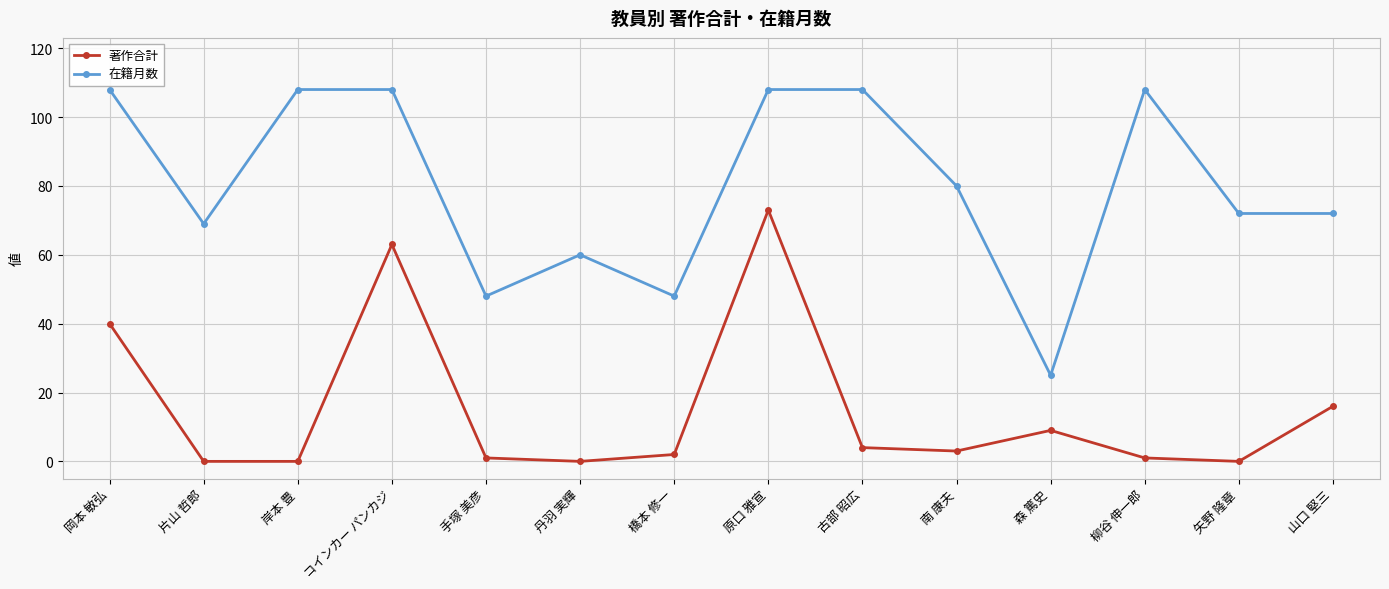

List the series in order of their peak value, lowest first.

著作合計, 在籍月数